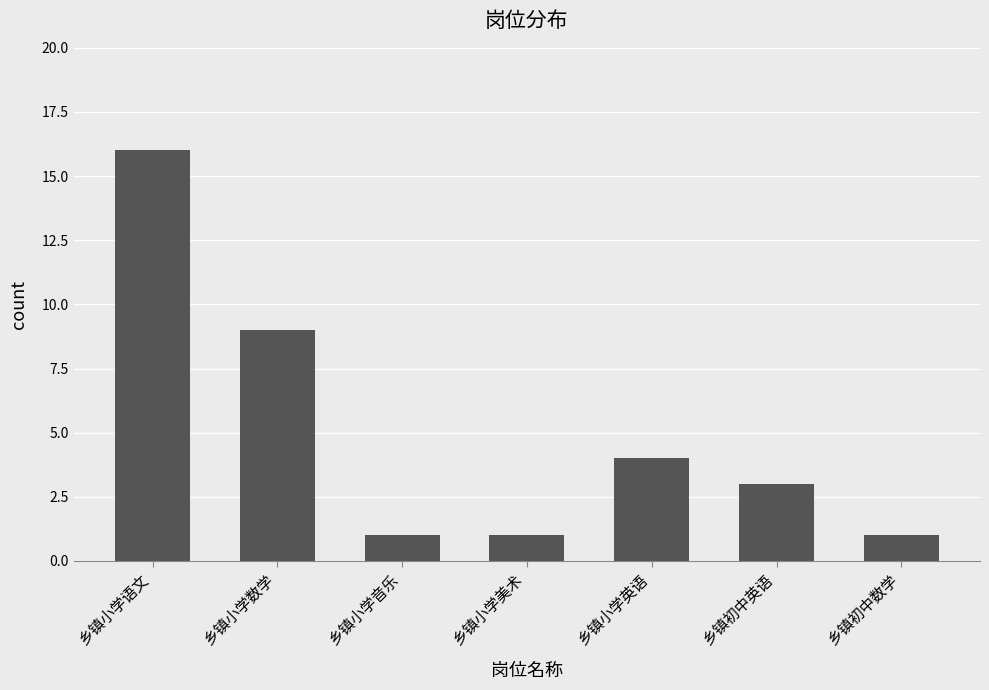

The value at 乡镇小学音乐 is 1. True or false?

True